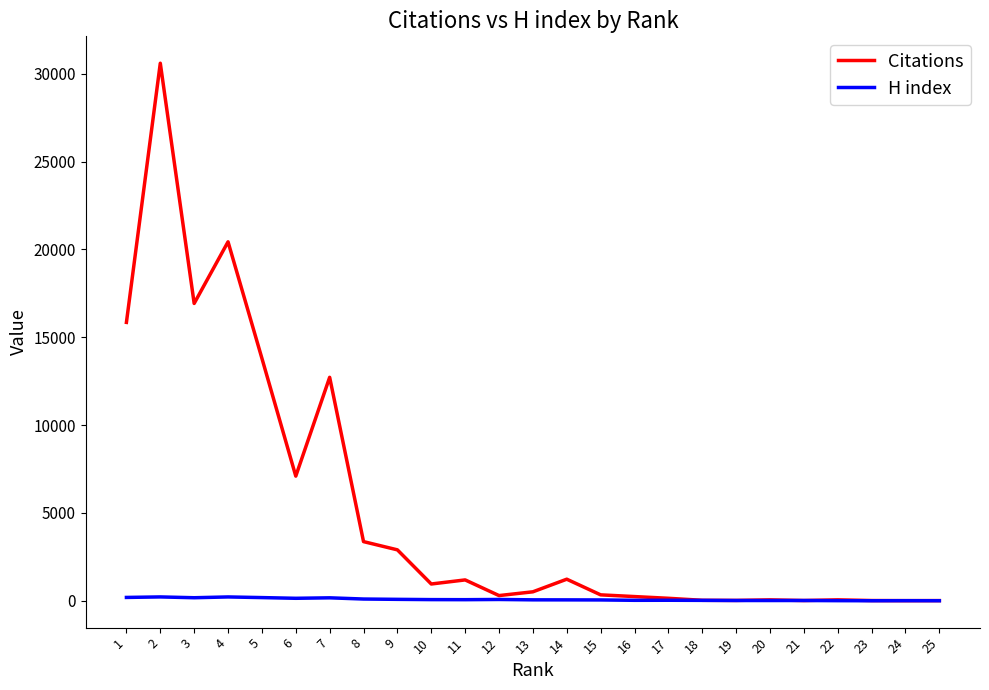

Read the H index value at 11.

66